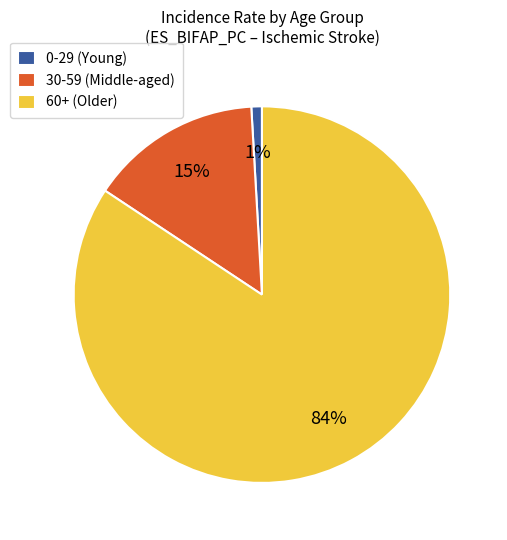

To the nearest percent, what is the difference between the largest and smallest slice percentages?

83%